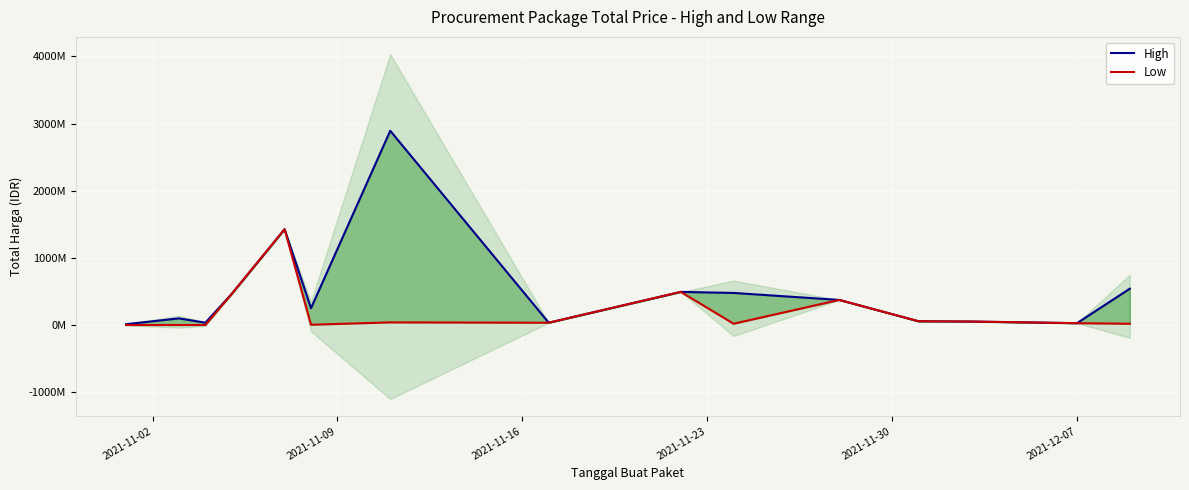

What is the difference between the second highest and minimum values in the High series?

1413414000